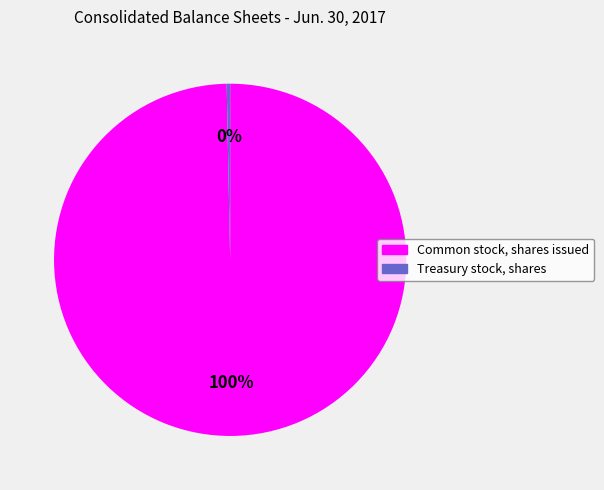

Which slice is the smallest?

Treasury stock, shares